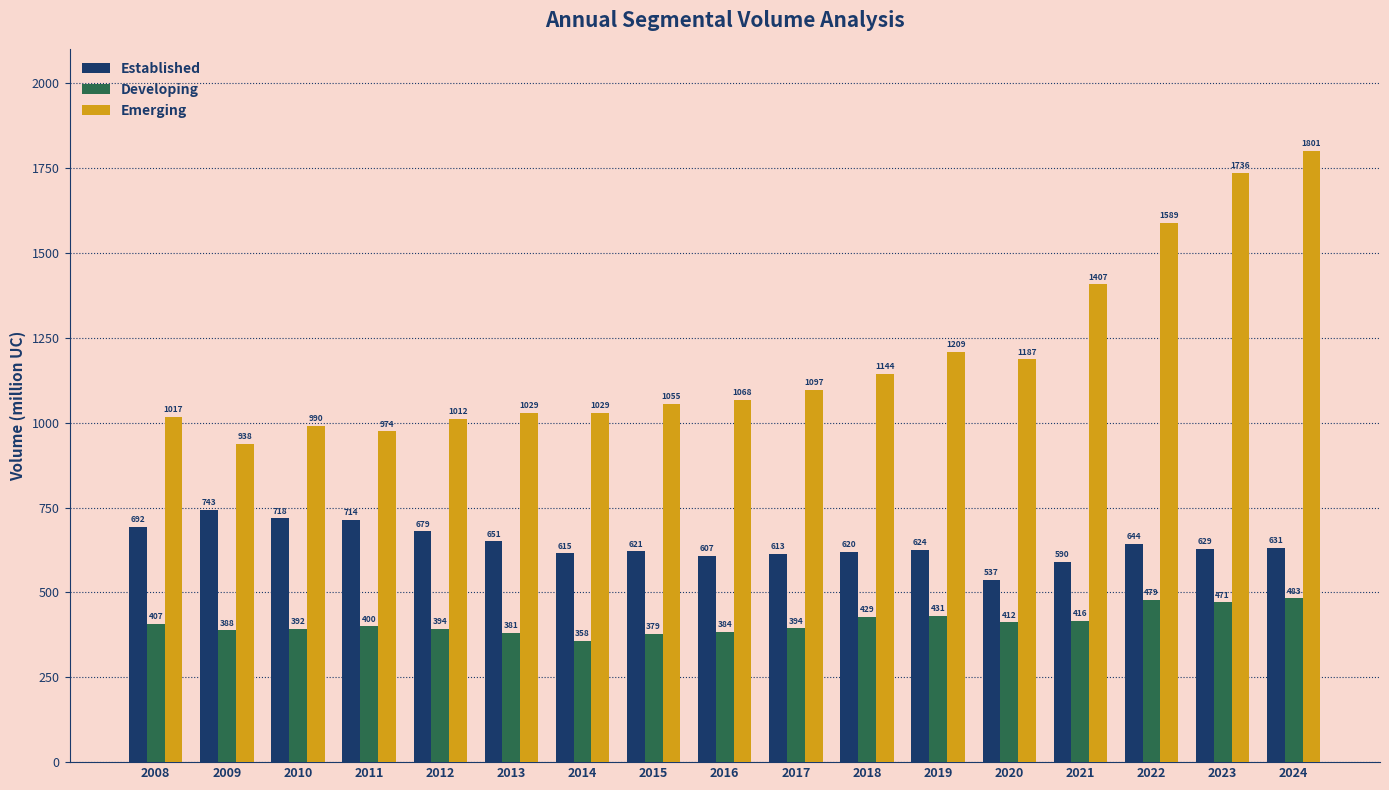

Is it true that Established equals 536.9 at 2020?

True